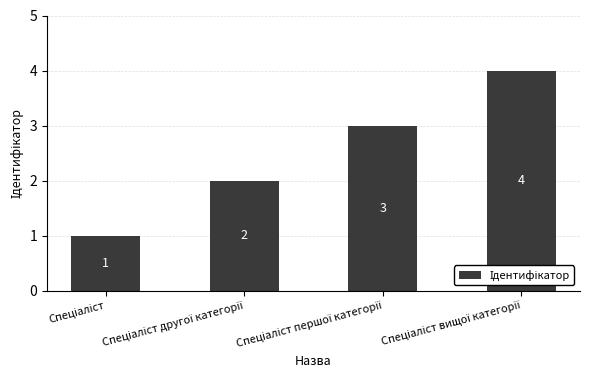

What is the sum of all values?

10